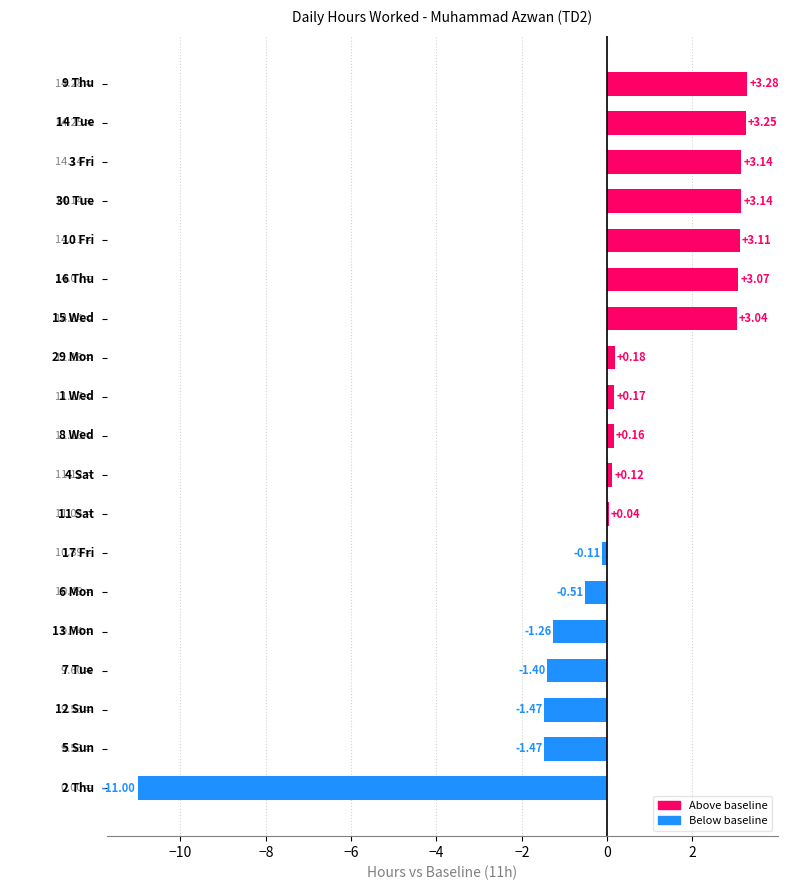

What is the sum of all values?

5.5